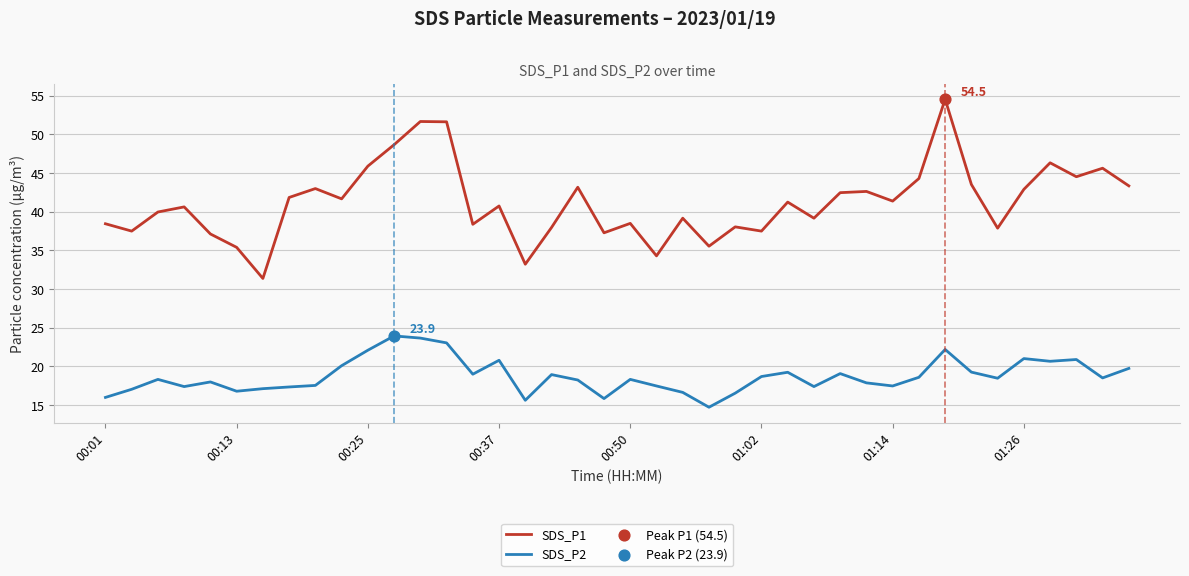

Which series has the widest spread of values?

SDS_P1